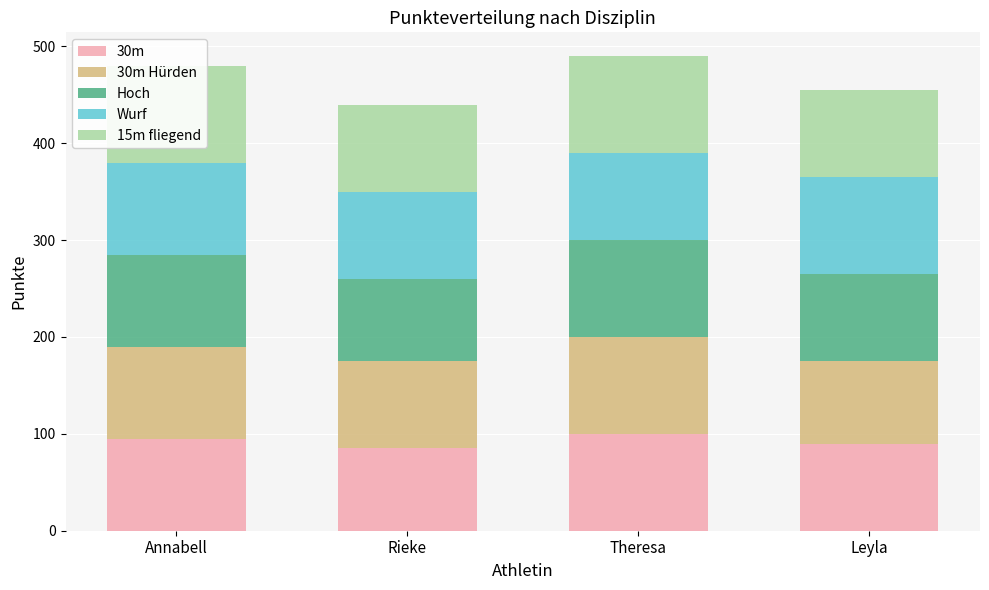

How many data points in Hoch are above 95?

1